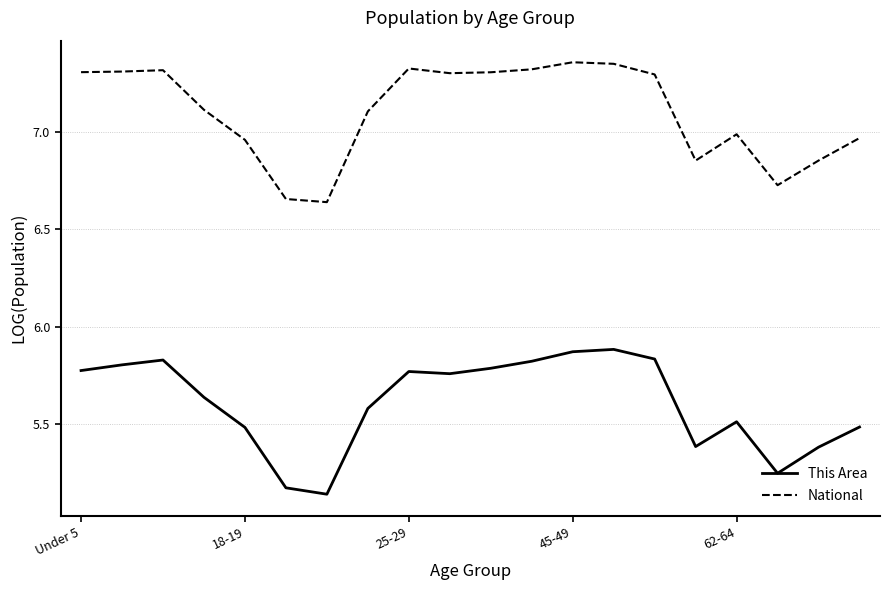

Rank the series by their average value, from highest to lowest.

National, This Area